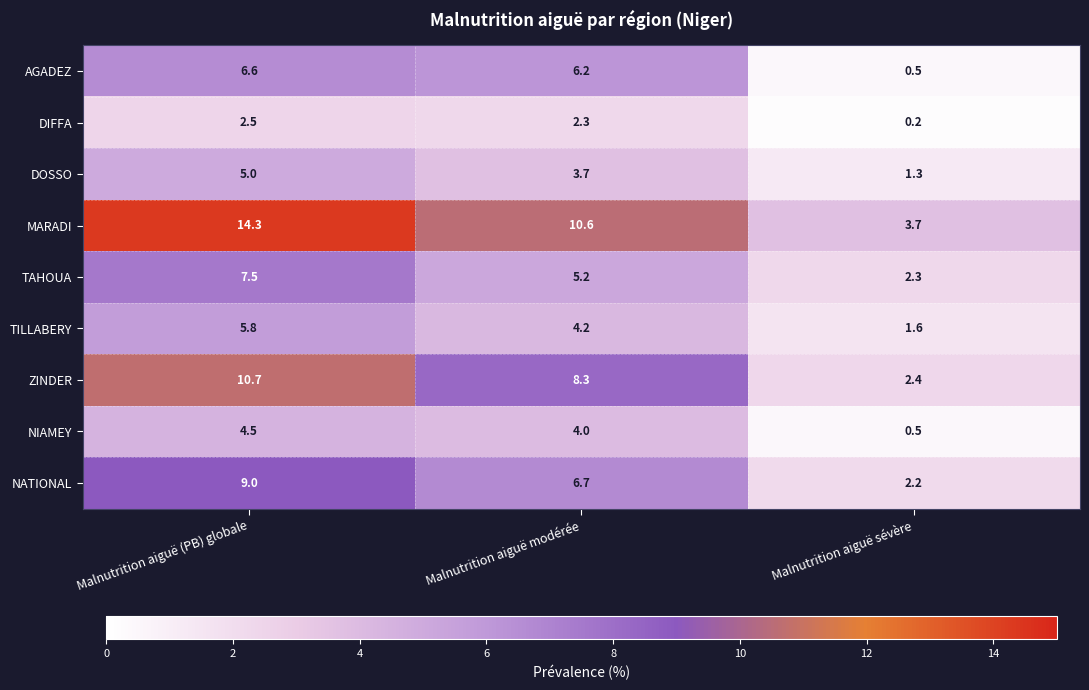

What value does the ZINDER series have at Malnutrition aiguë modérée?

8.3